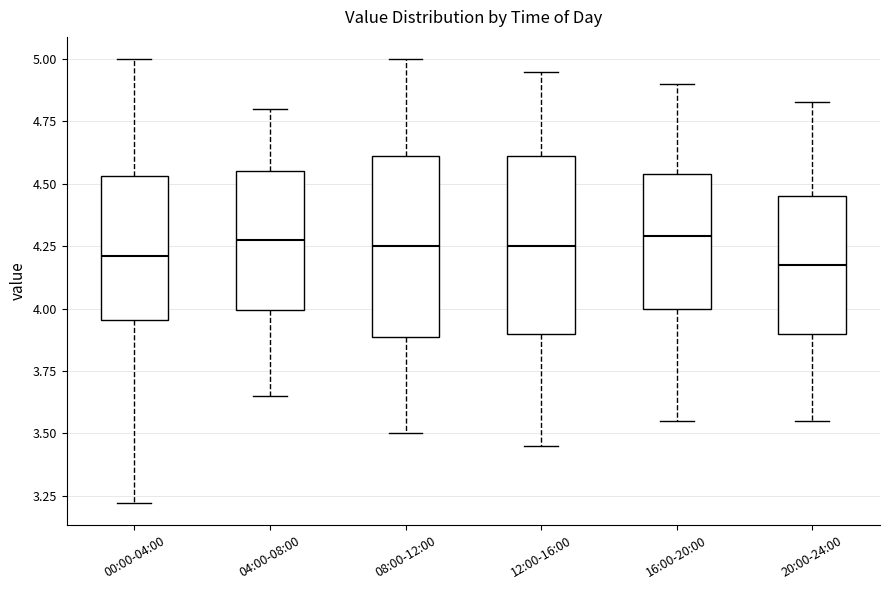

Where does the median line of the box for 00:00-04:00 sit on the y-axis? The values are not printed on the chart, so give them approximately, as read against the axis.

4.20